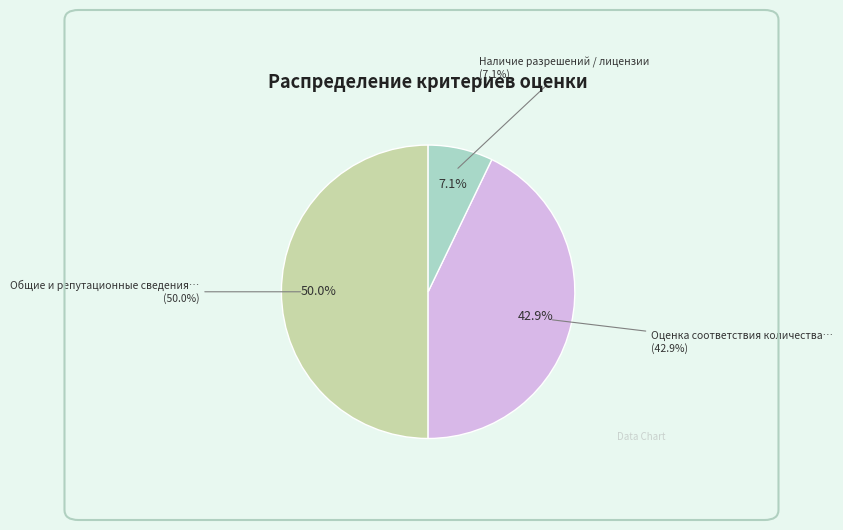

Does Оценка соответствия количества ТС account for over 50% of the chart?

No